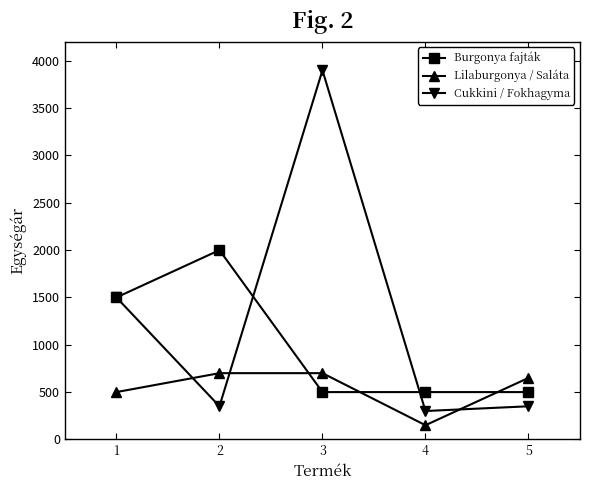

List the series in order of their peak value, lowest first.

Lilaburgonya / Saláta, Burgonya fajták, Cukkini / Fokhagyma